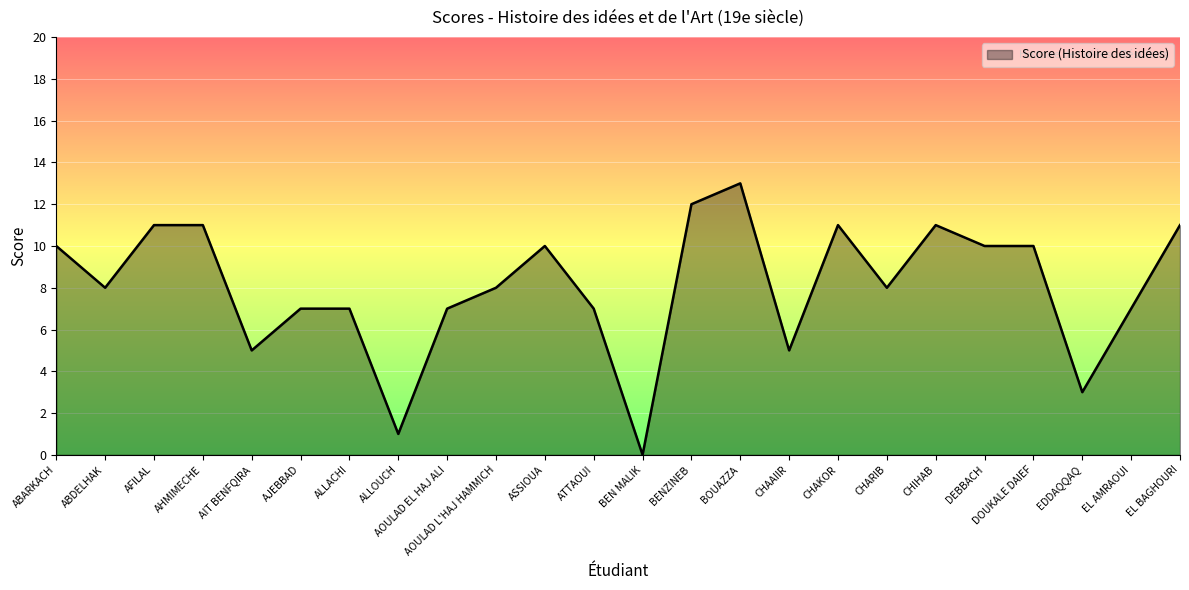

Does the chart display data point markers on the line(s)?

No